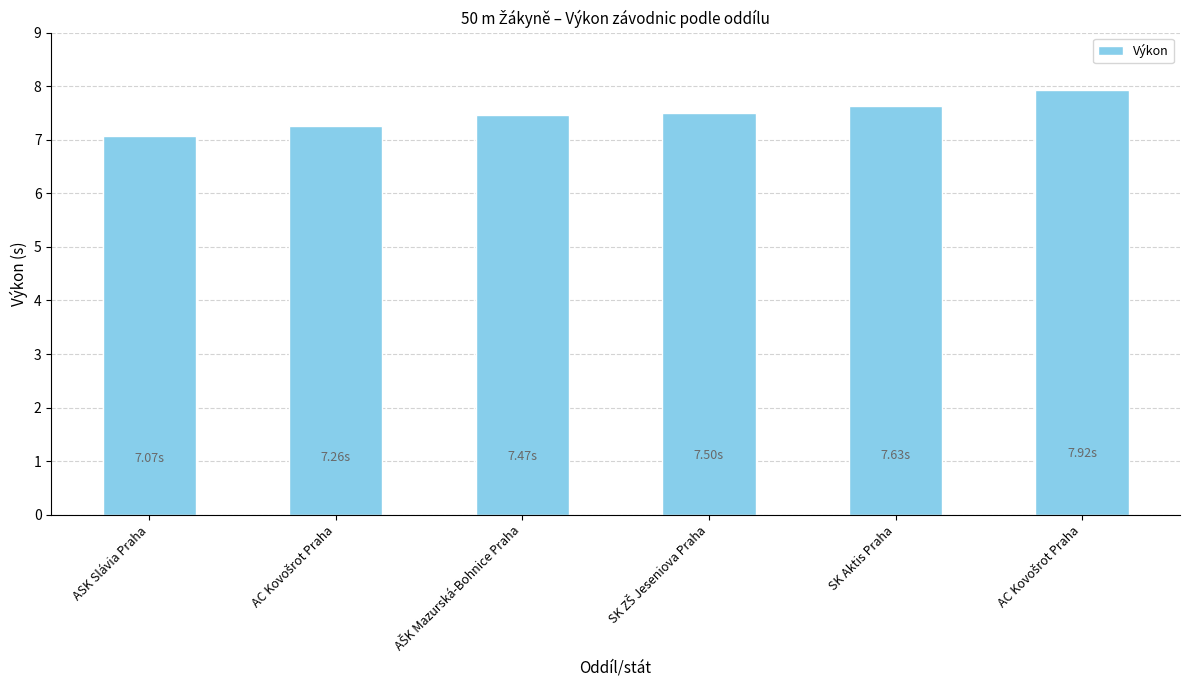

What is the difference between the values at AC Kovošrot Praha and ASK Slávia Praha?

0.8